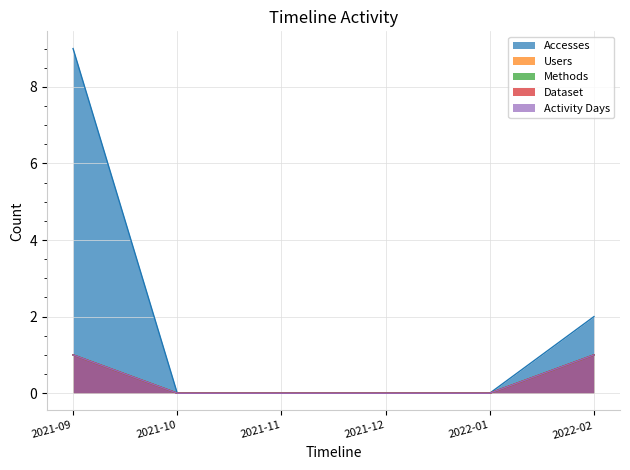

At which category is the sum across all series the highest?

2021-09